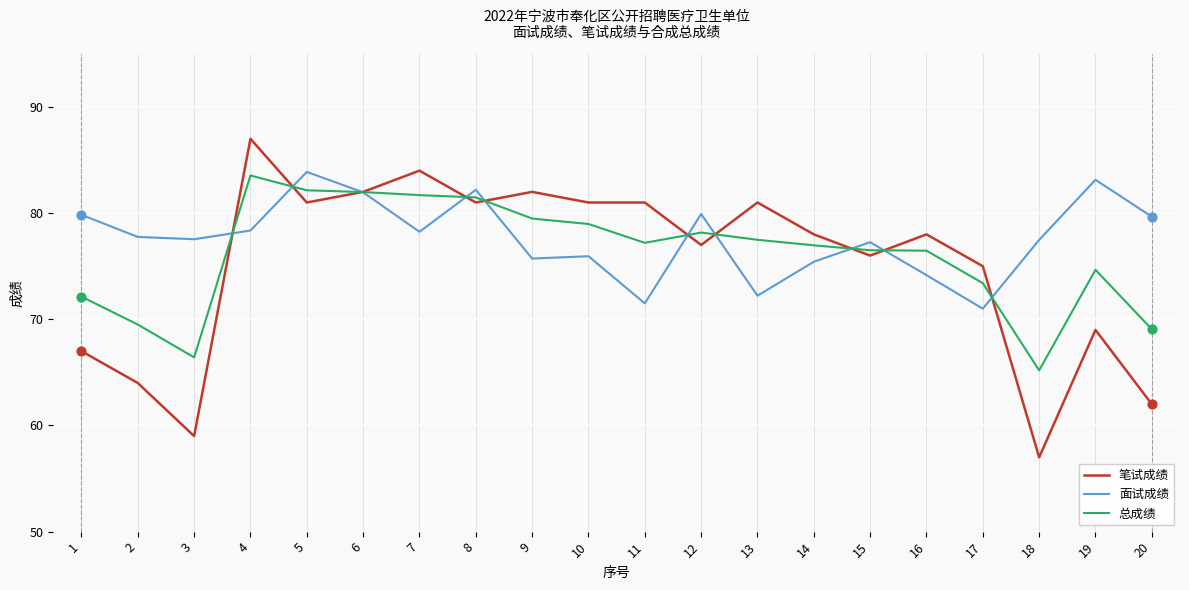

What is the spread (max minus min) of values at 5?

2.9